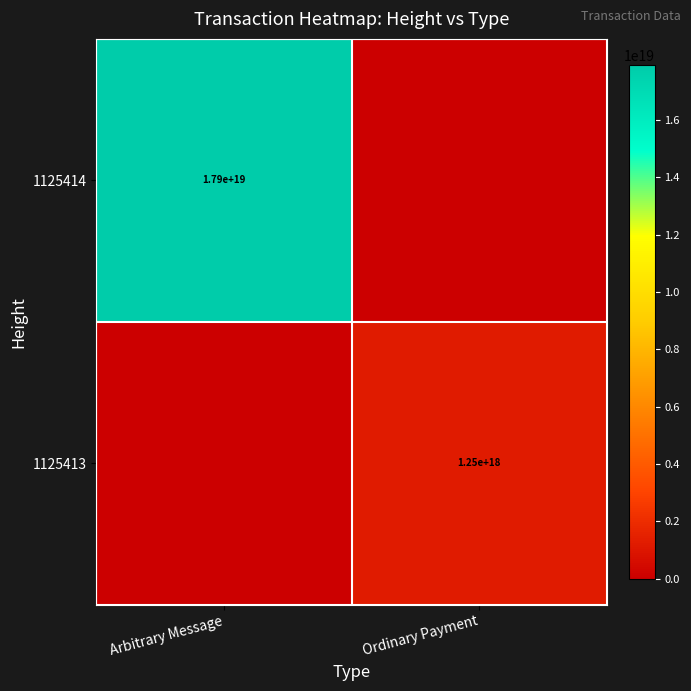

Is it true that 1125413 equals 1250000000000000000 at Ordinary Payment?

True